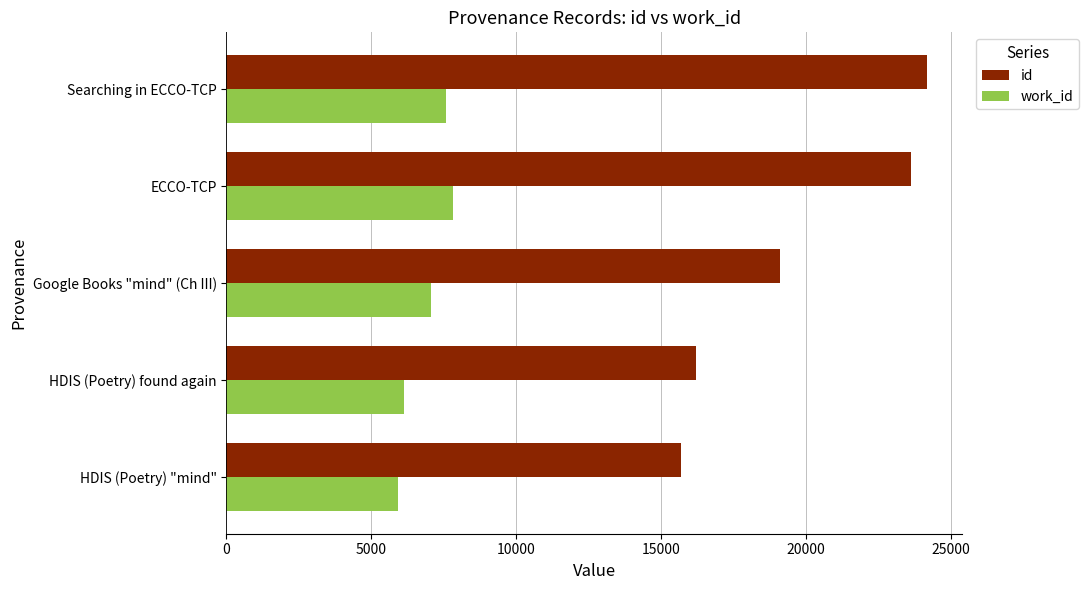

Which series has the largest total across all categories?

id